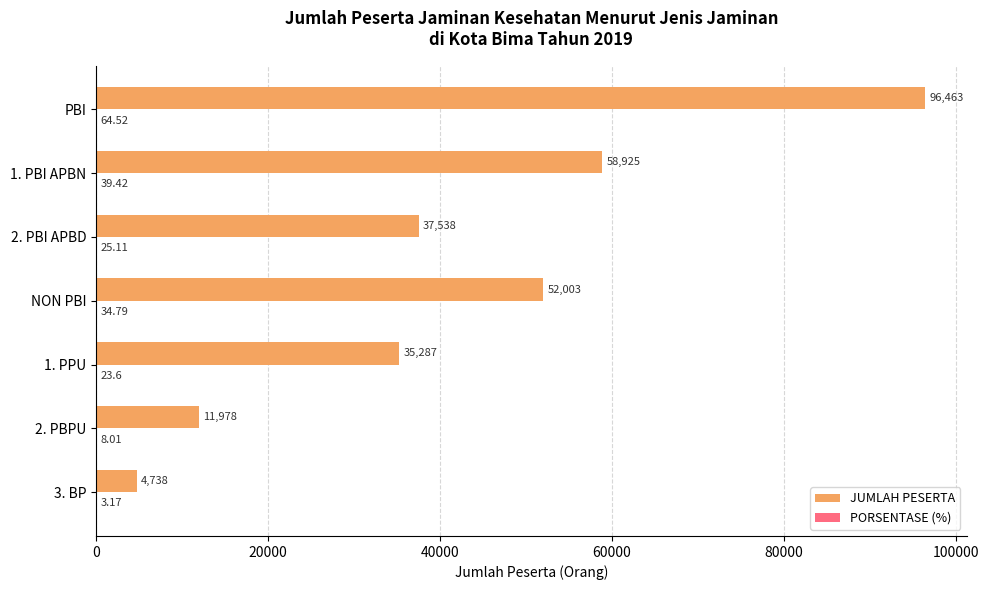

Count the number of categories in the chart.

7